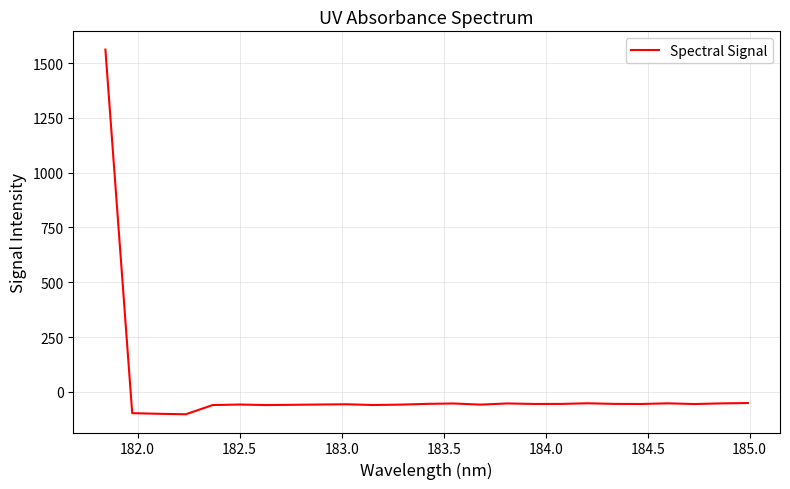

How many series are shown in this chart?

1